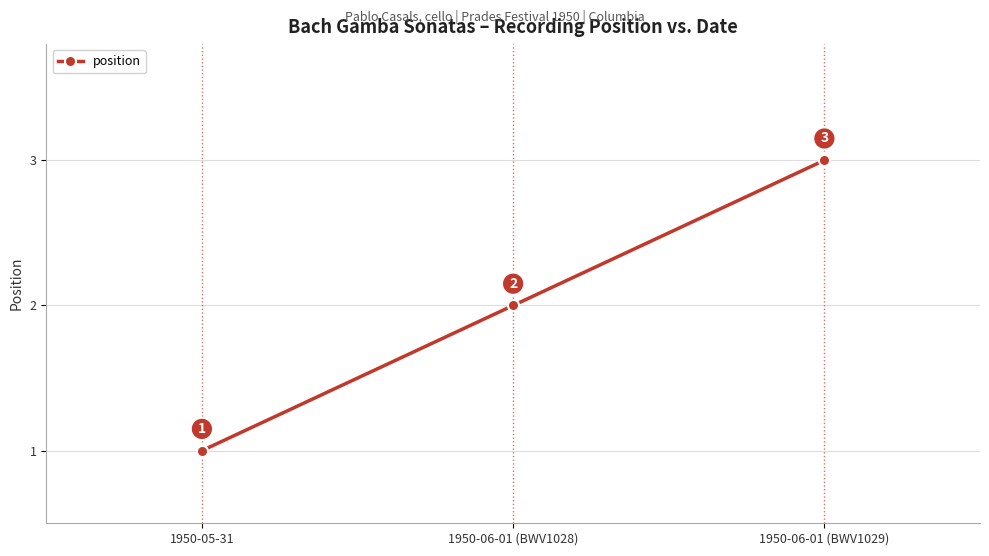

Reading left to right, what are all the values shown in this chart?

1950-05-31=1	1950-06-01 (BWV1028)=2	1950-06-01 (BWV1029)=3